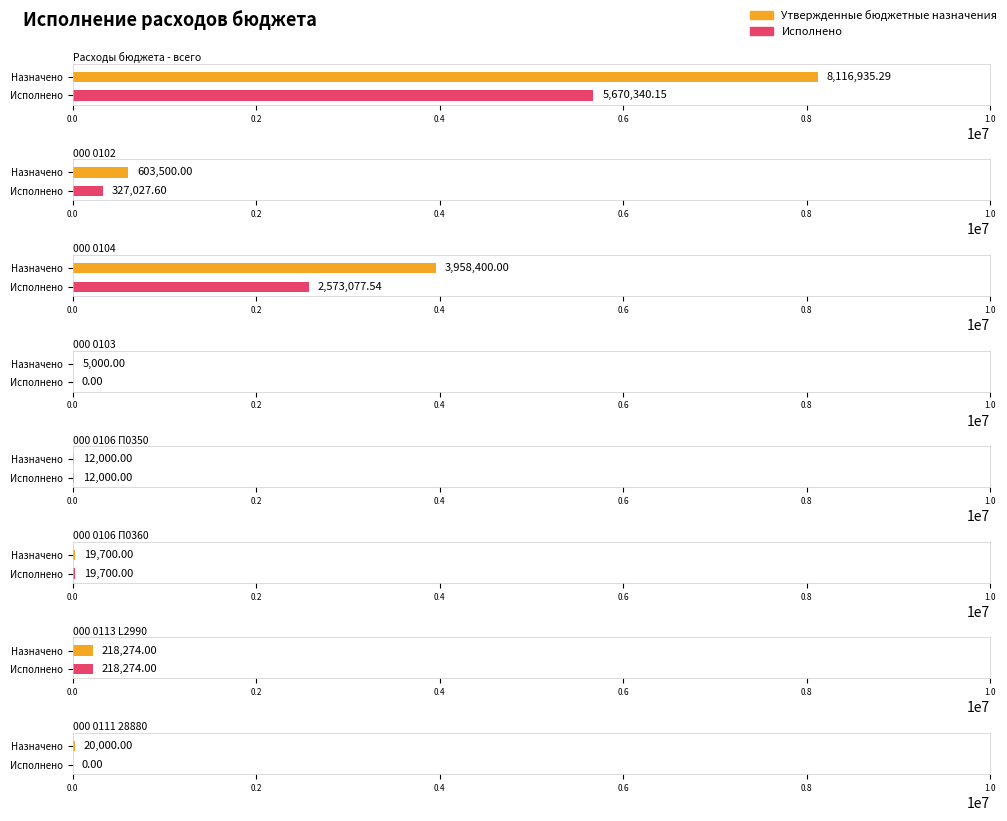

What is the value of the Утвержденные бюджетные назначения bar at the 1st from the left?

8116935.3